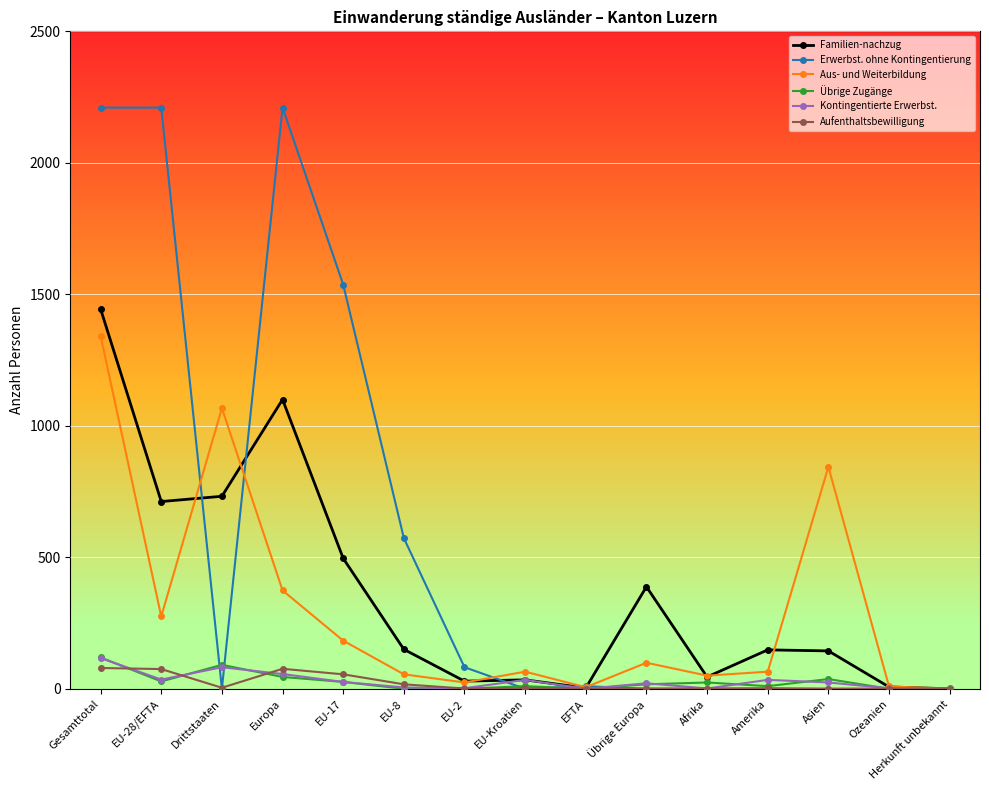

Which series has the widest spread of values?

Erwerbst. ohne Kontingentierung